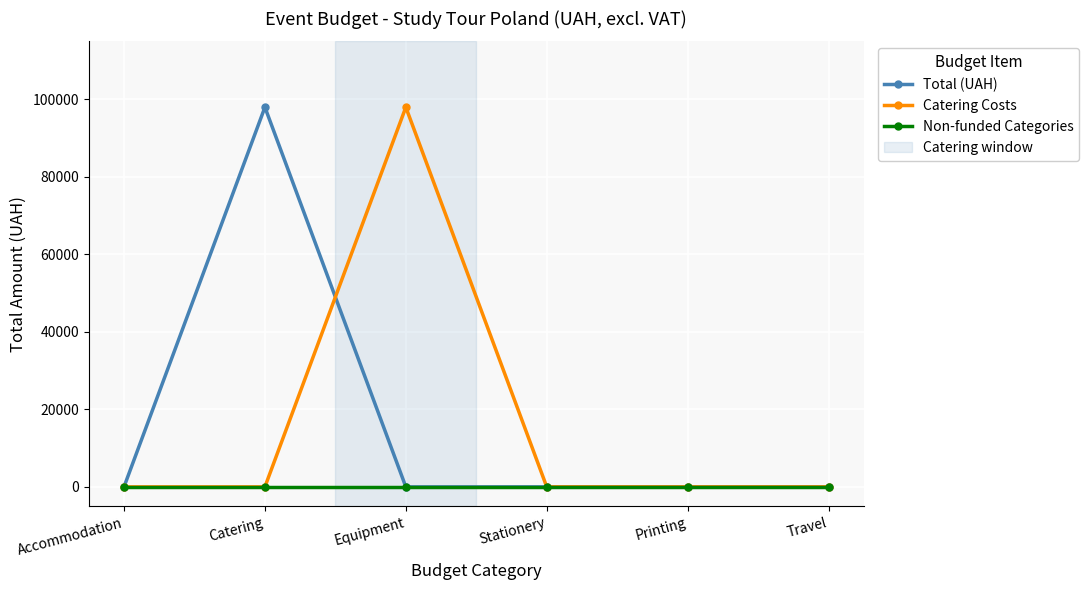

What is the greatest value displayed?

98000